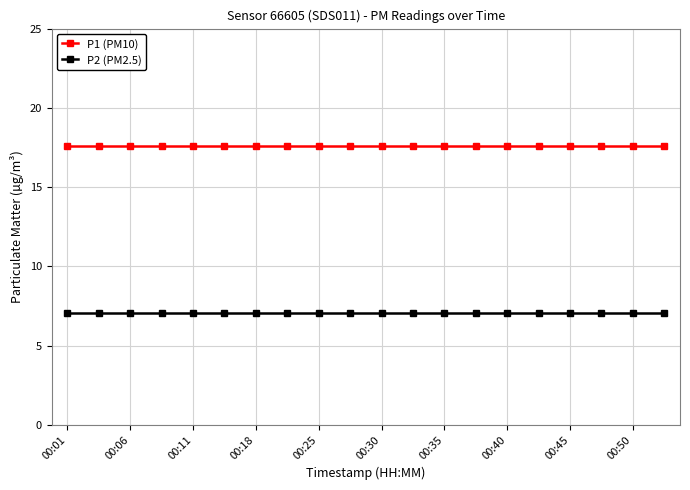

At how many categories does at least one series exceed 9?

20